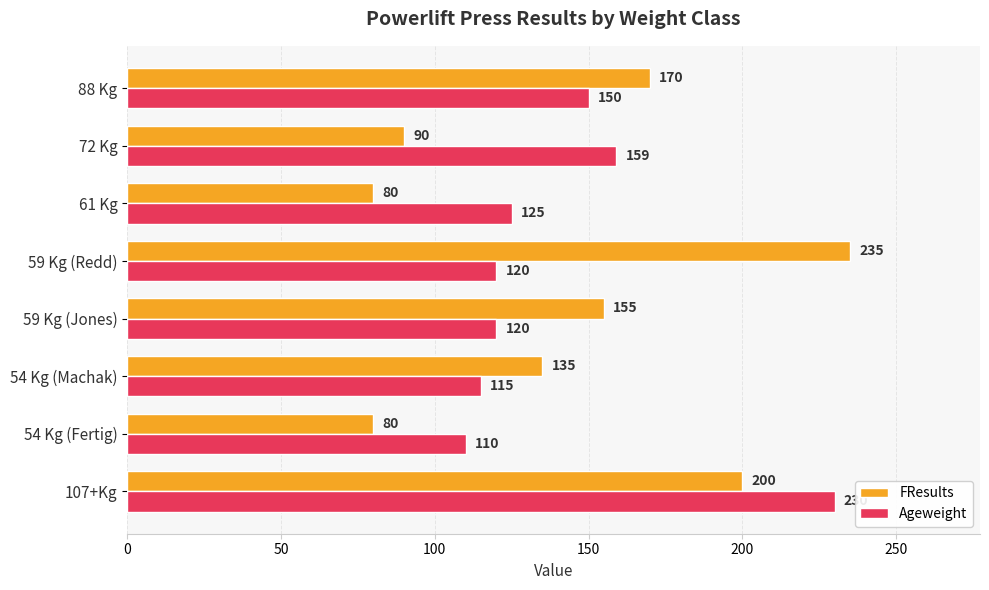

At which label is Ageweight closest to 170?

72 Kg